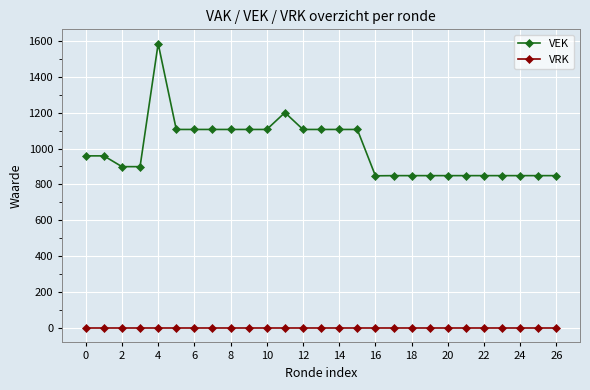

What is the average value of the VEK series?

996